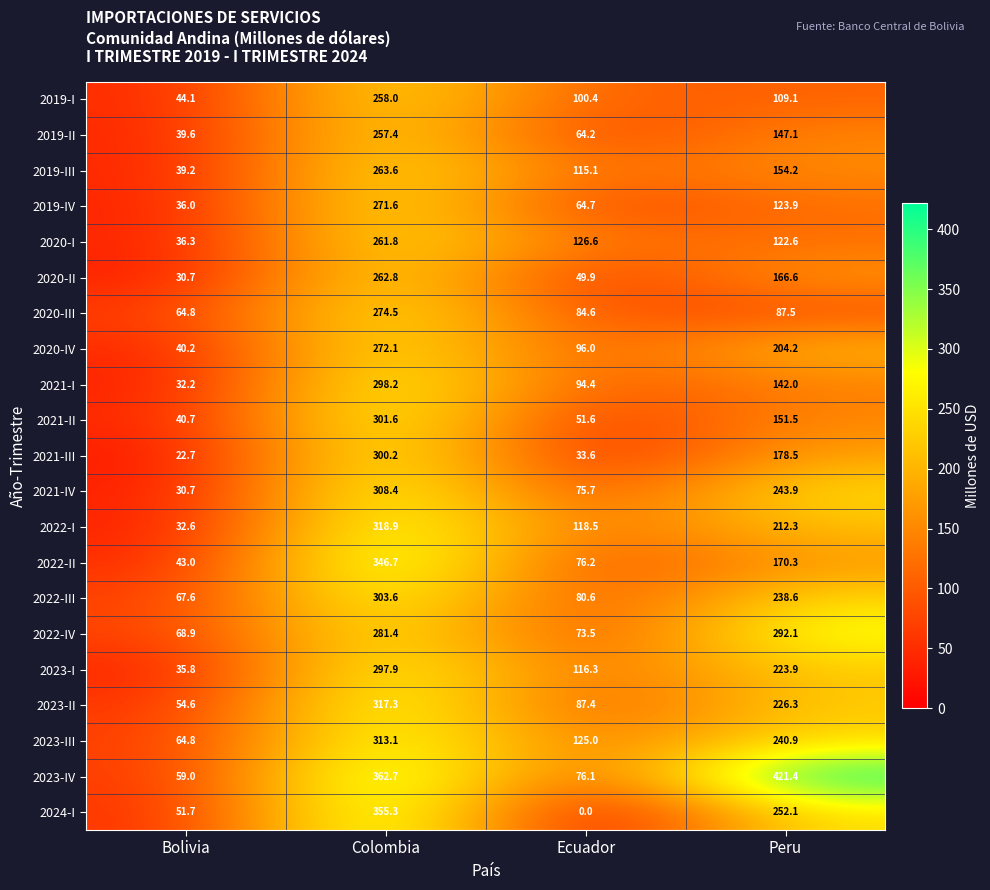

What is the difference between the 2021-II values at Ecuador and Colombia?

250.0